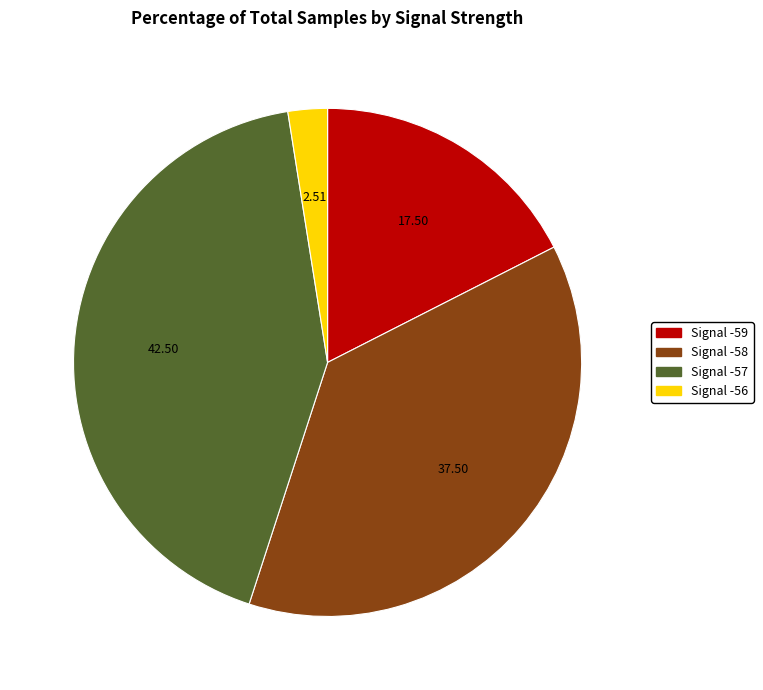

Does any single category account for the majority?

No